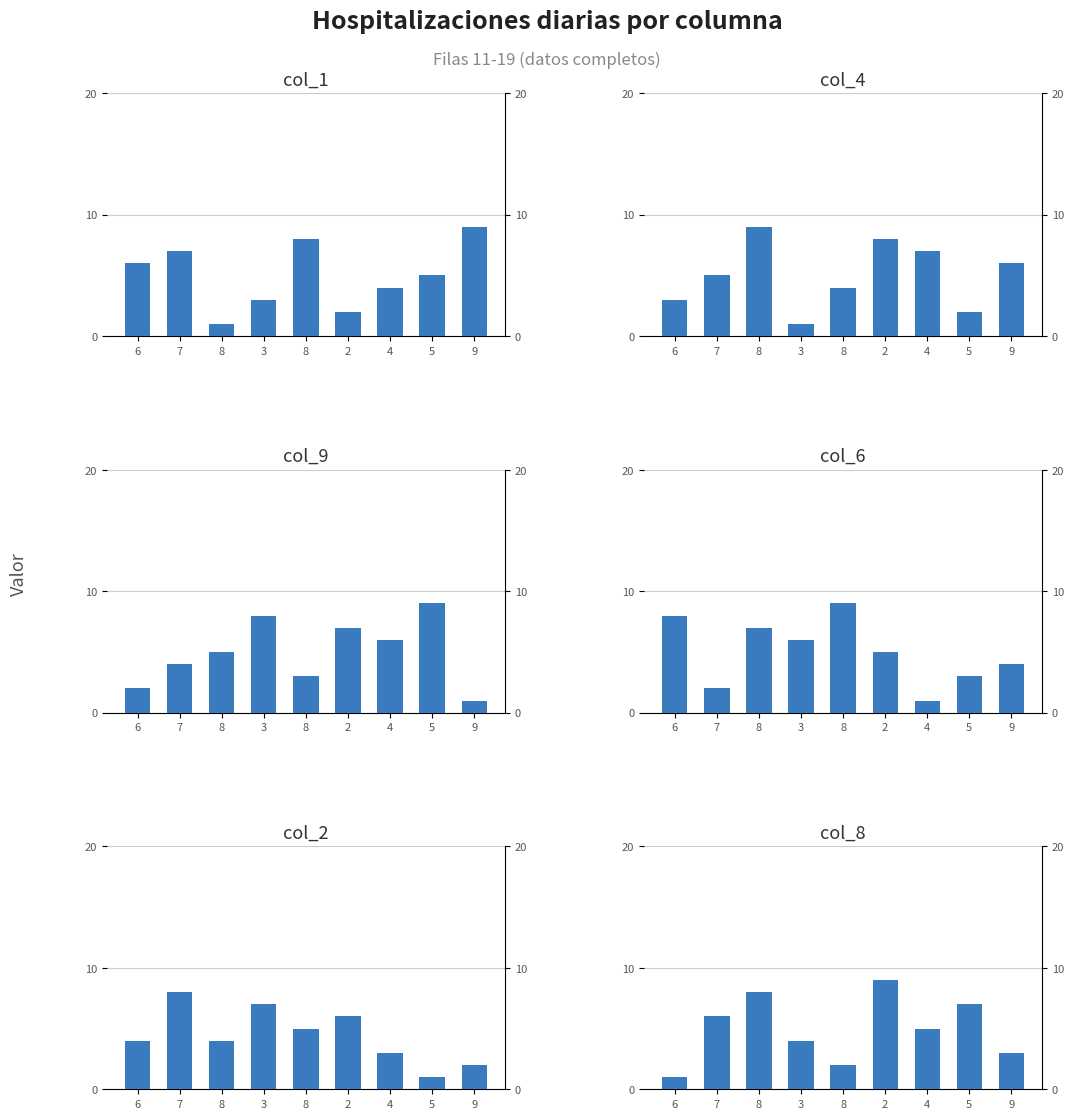

What is the difference between the second highest and second lowest values in the col_6 series?

6